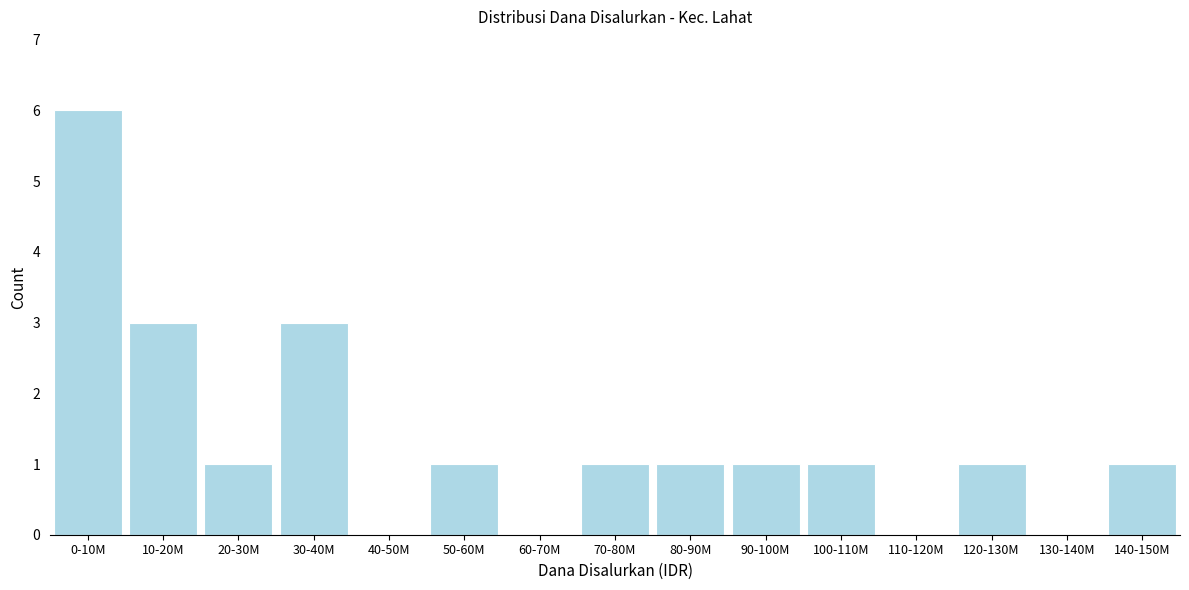

Is it true that the value at 70-80M is 2?

False